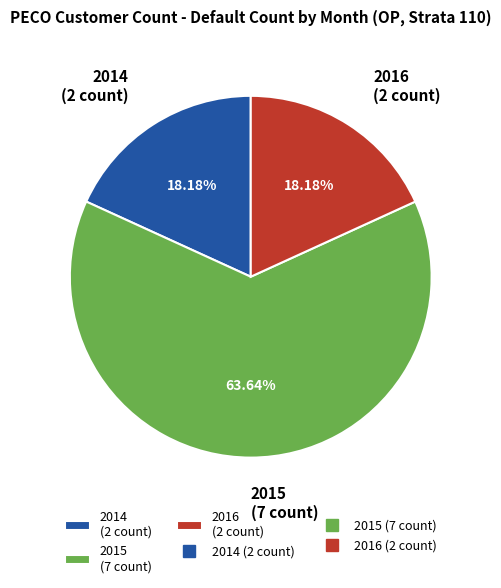

Between 2015 (7 count) and 2014 (2 count), which is larger?

2015 (7 count)